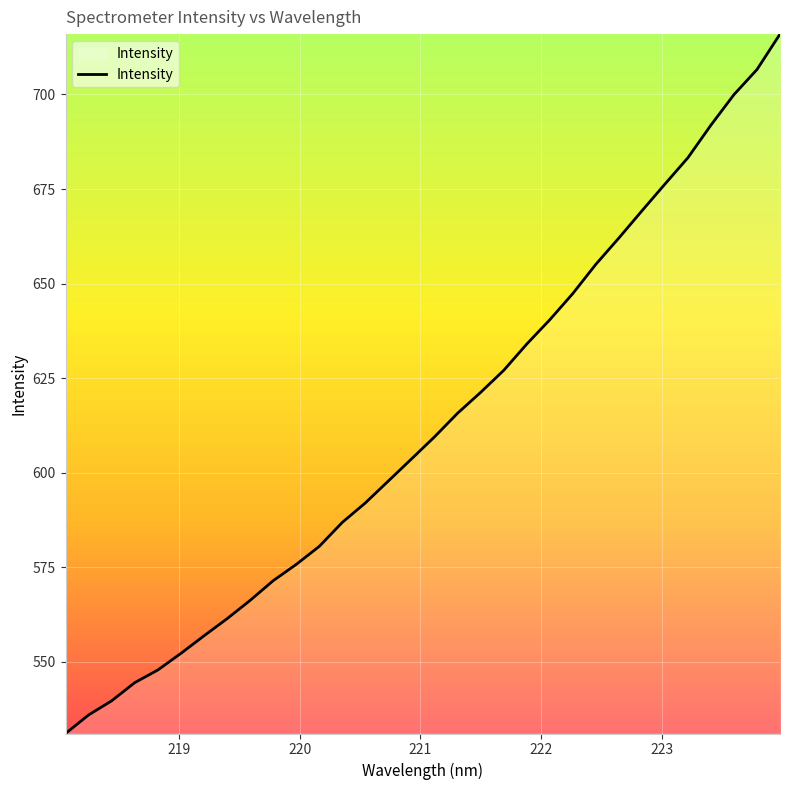

How many values are below 609?

16